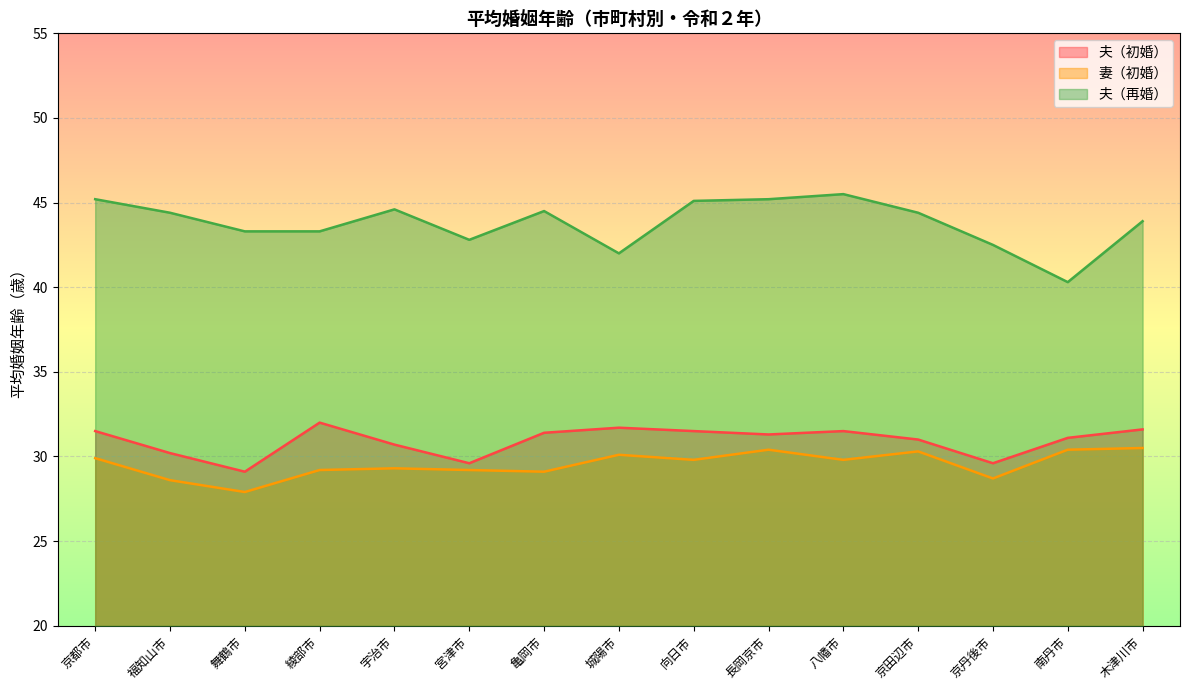

Which series has the widest spread of values?

夫（再婚）